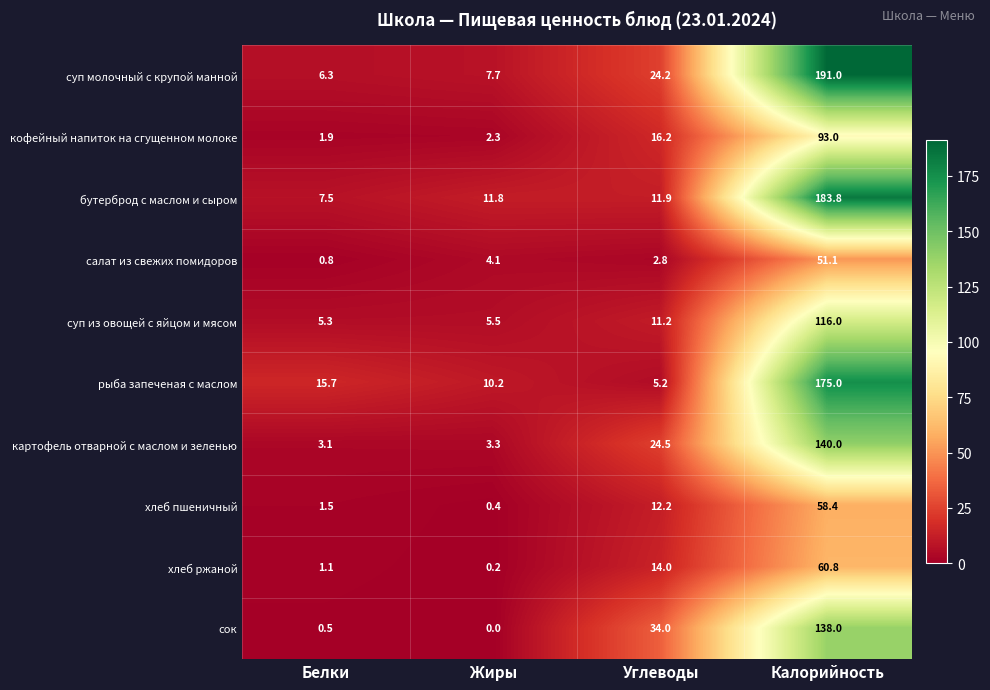

How many data points in хлеб пшеничный are above 12?

2